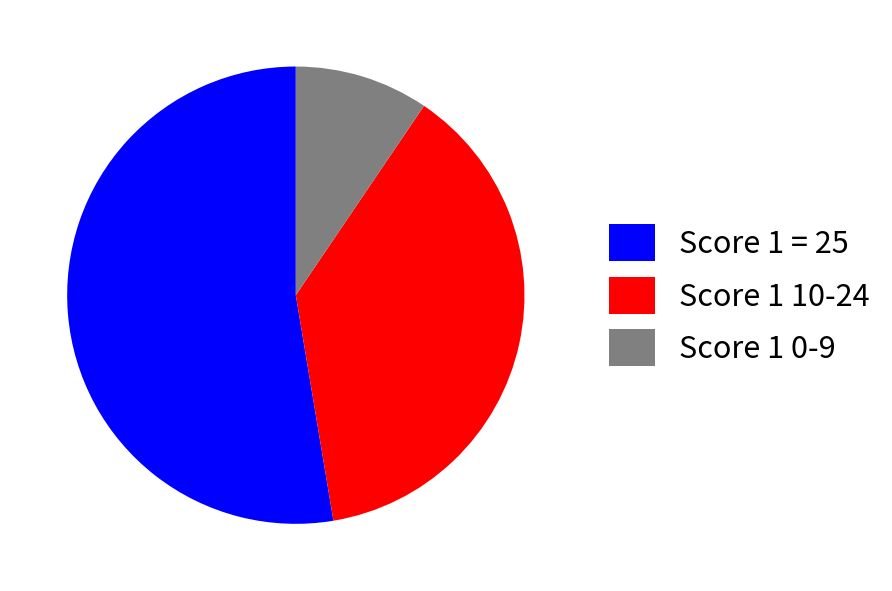

Is the sum of Score 1 = 25 and Score 1 0-9 greater than half?

Yes